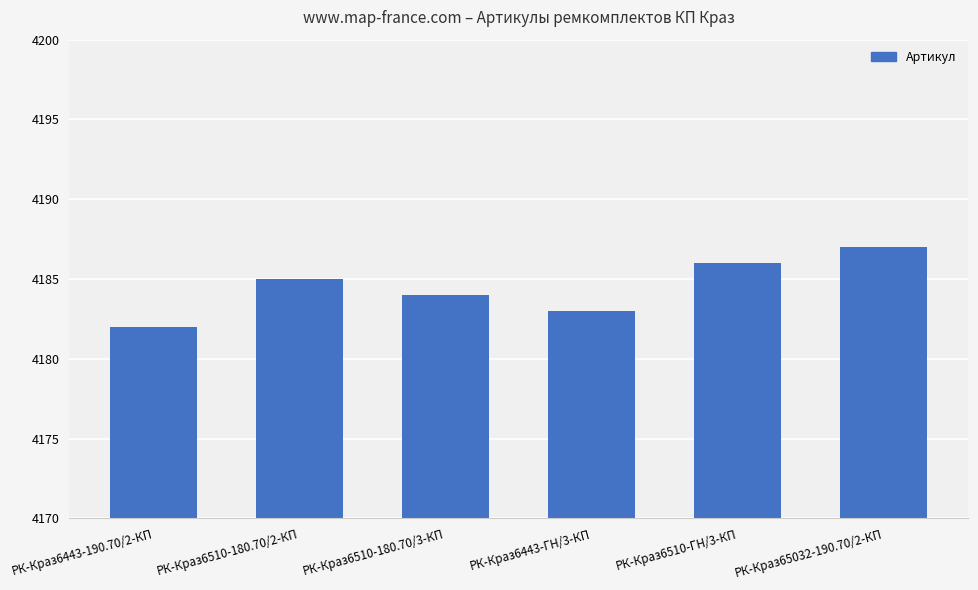

What is the smallest value displayed?

4182